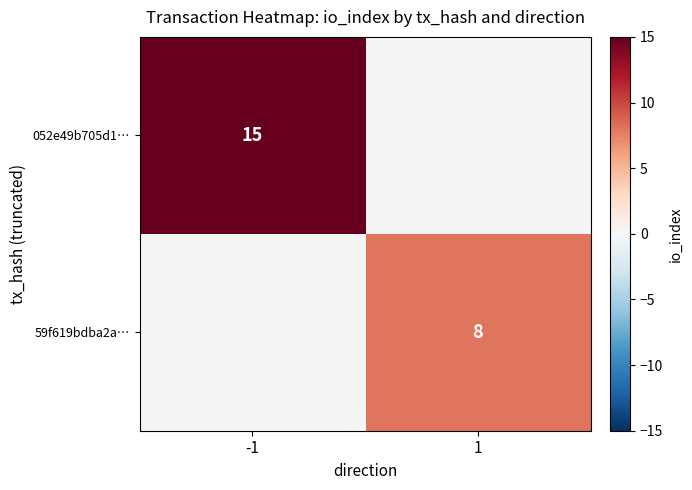

True or false: 59f619bdba2a… has a value of 4 at 1.

False